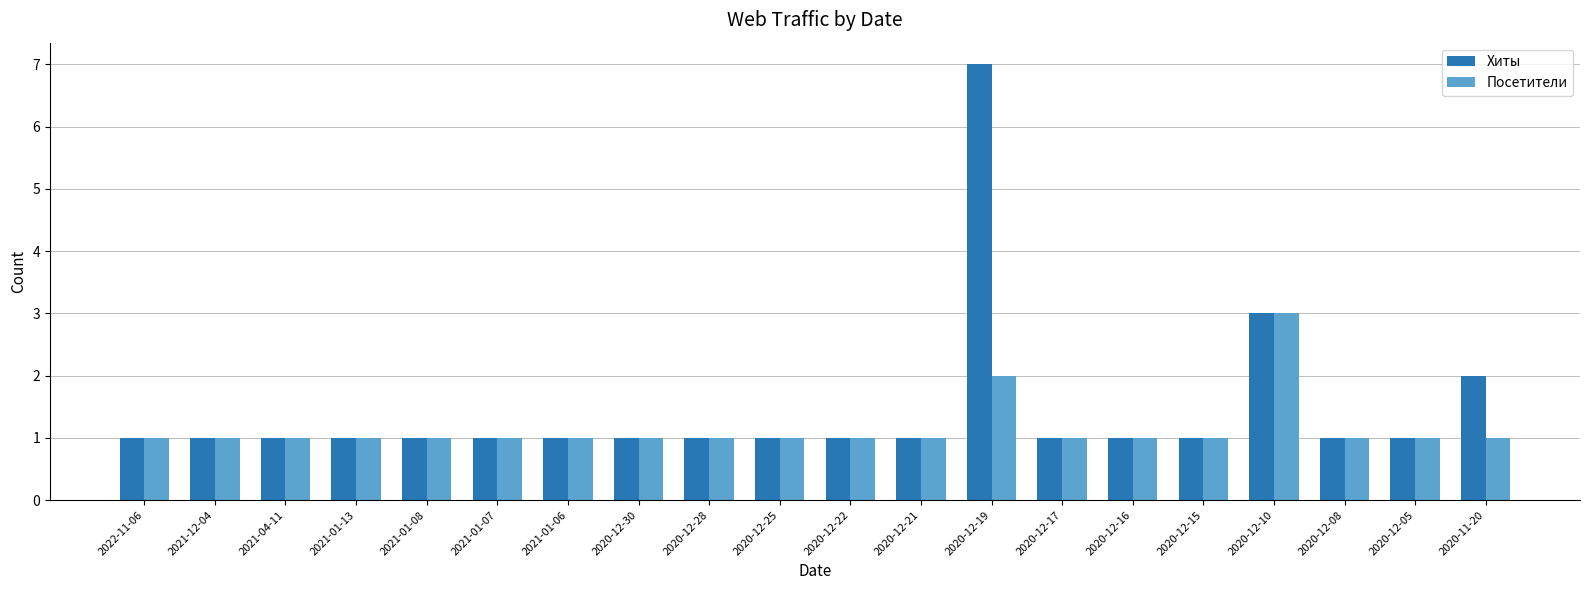

What is the label of the 9th bar from the left?

2020-12-28